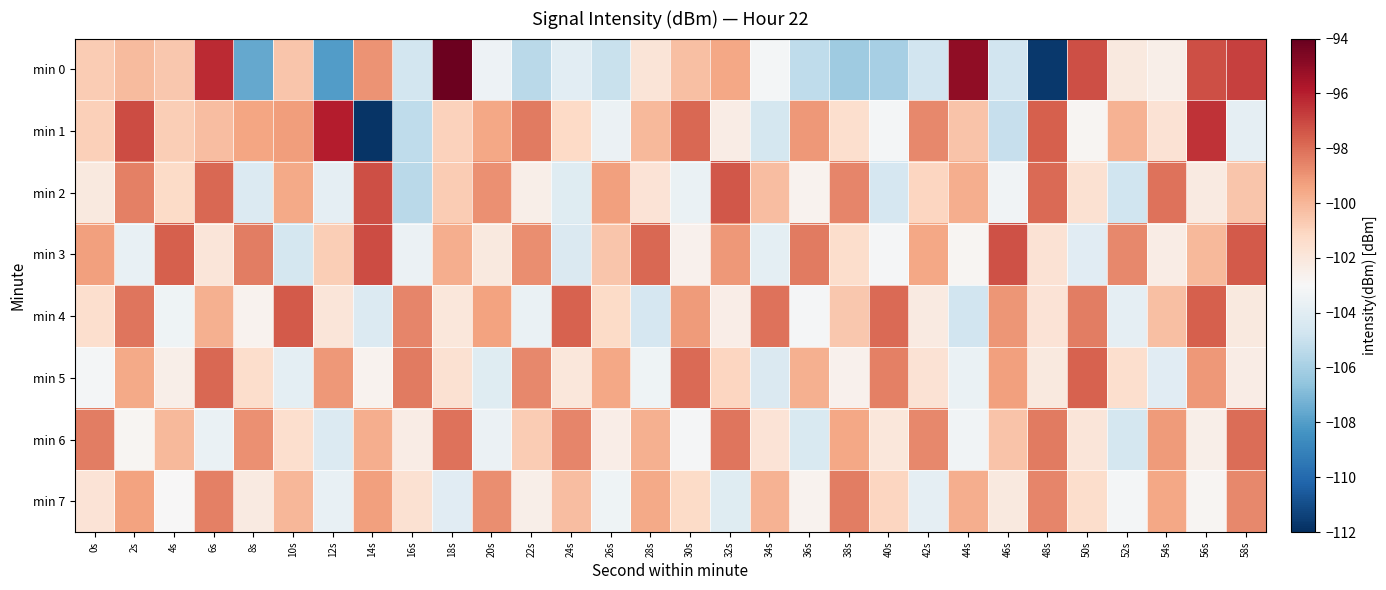

Reading left to right, what are all the values shown in this chart?

min 0: 0s=-100.7	2s=-100.1	4s=-100.6	6s=-96.3	8s=-107.6	10s=-100.5	12s=-108.1	14s=-98.9	16s=-104.6	18s=-94.2	20s=-103.5	22s=-105.4	24s=-103.9	26s=-105.0	28s=-101.8	30s=-100.3	32s=-99.5	34s=-103.2	36s=-105.3	38s=-106.2	40s=-106.0	42s=-104.7	44s=-95.0	46s=-104.7	48s=-111.7	50s=-97.2	52s=-102.1	54s=-102.5	56s=-97.2	58s=-96.9
min 1: 0s=-100.9	2s=-97.2	4s=-100.8	6s=-100.2	8s=-99.5	10s=-99.2	12s=-95.9	14s=-111.8	16s=-105.3	18s=-100.9	20s=-99.5	22s=-98.3	24s=-101.2	26s=-103.5	28s=-100.1	30s=-97.8	32s=-102.3	34s=-104.6	36s=-99.1	38s=-101.5	40s=-103.2	42s=-98.7	44s=-100.4	46s=-105.1	48s=-97.6	50s=-102.8	52s=-99.9	54s=-101.7	56s=-96.5	58s=-103.8
min 2: 0s=-102.1	2s=-98.5	4s=-101.3	6s=-97.8	8s=-104.2	10s=-99.6	12s=-103.8	14s=-97.2	16s=-105.4	18s=-100.7	20s=-98.9	22s=-102.5	24s=-104.1	26s=-99.3	28s=-101.8	30s=-103.6	32s=-97.4	34s=-100.2	36s=-102.7	38s=-98.6	40s=-104.5	42s=-101.1	44s=-99.7	46s=-103.3	48s=-97.9	50s=-101.6	52s=-104.8	54s=-98.1	56s=-102.2	58s=-100.5
min 3: 0s=-99.3	2s=-103.7	4s=-97.6	6s=-101.9	8s=-98.4	10s=-104.6	12s=-100.8	14s=-97.1	16s=-103.5	18s=-99.7	20s=-102.1	22s=-98.8	24s=-104.3	26s=-100.5	28s=-97.8	30s=-102.6	32s=-99.1	34s=-103.9	36s=-98.3	38s=-101.4	40s=-103.1	42s=-99.5	44s=-102.8	46s=-97.3	48s=-101.7	50s=-104.0	52s=-98.7	54s=-102.3	56s=-100.1	58s=-97.5
min 4: 0s=-101.5	2s=-98.2	4s=-103.4	6s=-99.8	8s=-102.7	10s=-97.5	12s=-101.9	14s=-104.2	16s=-98.6	18s=-102.0	20s=-99.4	22s=-103.6	24s=-97.7	26s=-101.3	28s=-104.5	30s=-99.2	32s=-102.4	34s=-98.1	36s=-103.1	38s=-100.6	40s=-97.9	42s=-102.2	44s=-104.7	46s=-99.0	48s=-101.8	50s=-98.4	52s=-103.8	54s=-100.3	56s=-97.6	58s=-102.1
min 5: 0s=-103.2	2s=-99.6	4s=-102.5	6s=-97.8	8s=-101.4	10s=-103.9	12s=-99.1	14s=-102.7	16s=-98.3	18s=-101.6	20s=-104.1	22s=-98.7	24s=-102.0	26s=-99.5	28s=-103.4	30s=-97.9	32s=-101.1	34s=-104.3	36s=-99.8	38s=-102.6	40s=-98.5	42s=-101.7	44s=-103.6	46s=-99.3	48s=-102.1	50s=-97.7	52s=-101.5	54s=-104.0	56s=-99.1	58s=-102.3
min 6: 0s=-98.4	2s=-102.8	4s=-100.1	6s=-103.6	8s=-98.9	10s=-101.5	12s=-104.2	14s=-99.7	16s=-102.3	18s=-98.1	20s=-103.5	22s=-100.7	24s=-98.6	26s=-102.4	28s=-99.8	30s=-103.1	32s=-98.2	34s=-101.8	36s=-104.4	38s=-99.5	40s=-102.0	42s=-98.7	44s=-103.3	46s=-100.4	48s=-98.3	50s=-101.9	52s=-104.6	54s=-99.2	56s=-102.5	58s=-98.0
min 7: 0s=-101.8	2s=-99.4	4s=-103.0	6s=-98.5	8s=-102.2	10s=-100.0	12s=-103.7	14s=-99.3	16s=-101.6	18s=-104.0	20s=-98.8	22s=-102.5	24s=-100.2	26s=-103.4	28s=-99.6	30s=-101.3	32s=-104.1	34s=-99.9	36s=-102.7	38s=-98.4	40s=-101.1	42s=-103.8	44s=-99.7	46s=-102.1	48s=-98.6	50s=-101.4	52s=-103.2	54s=-99.5	56s=-102.8	58s=-98.7